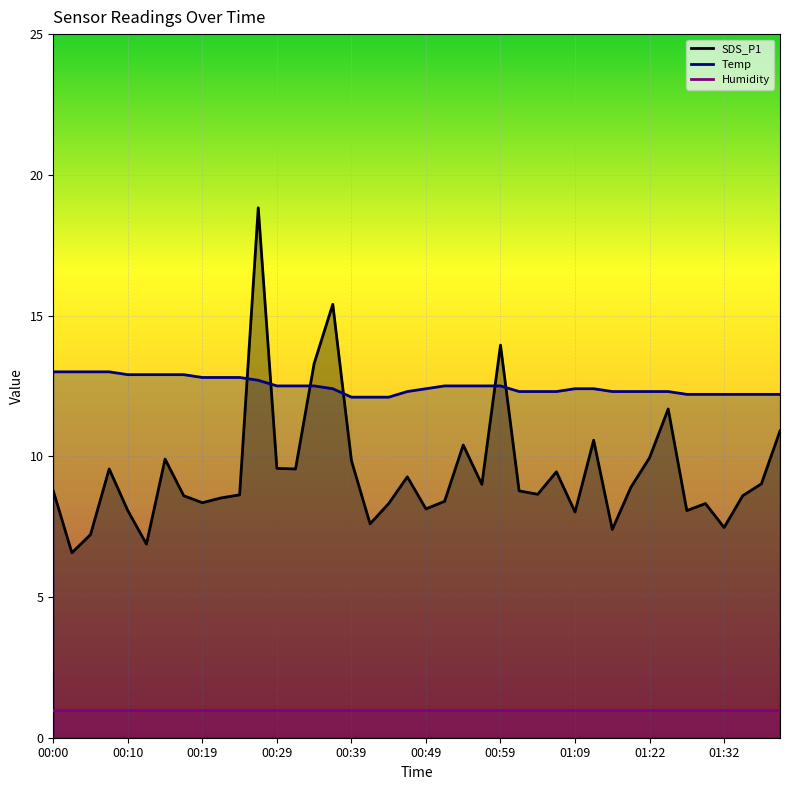

Is it true that the value at 00:07 is 4.2?

False